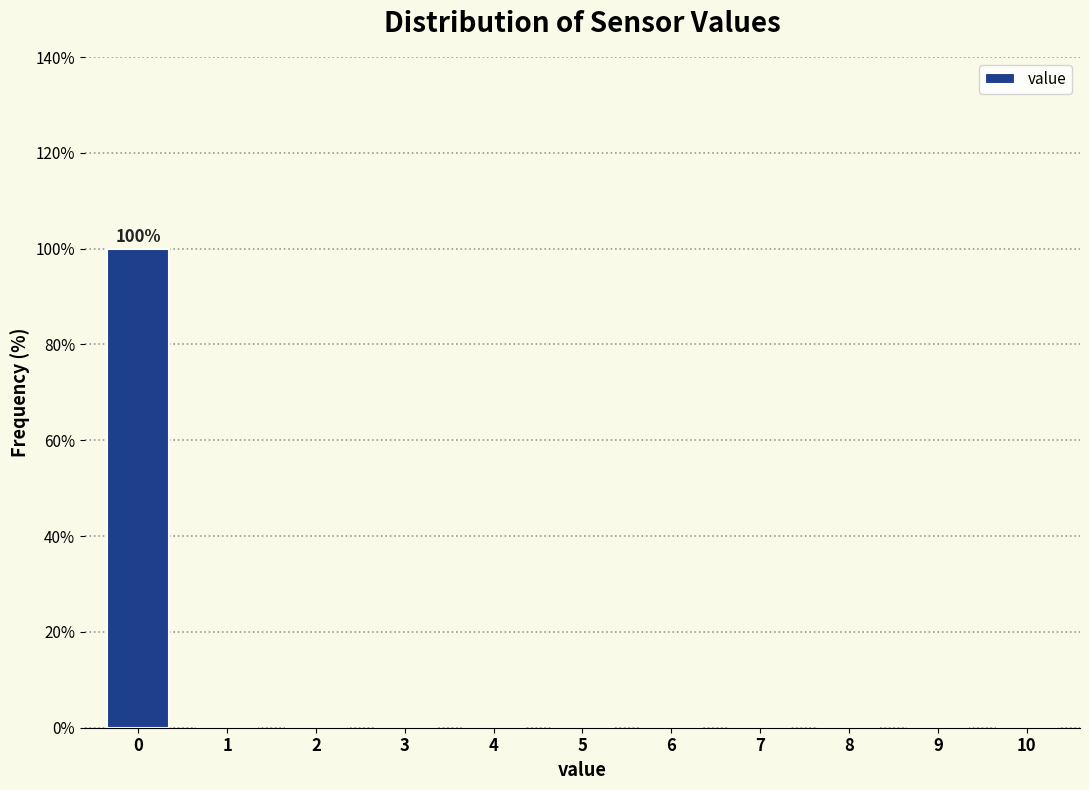

Reading left to right, extract all data points from this chart.

0=100	1=0	2=0	3=0	4=0	5=0	6=0	7=0	8=0	9=0	10=0